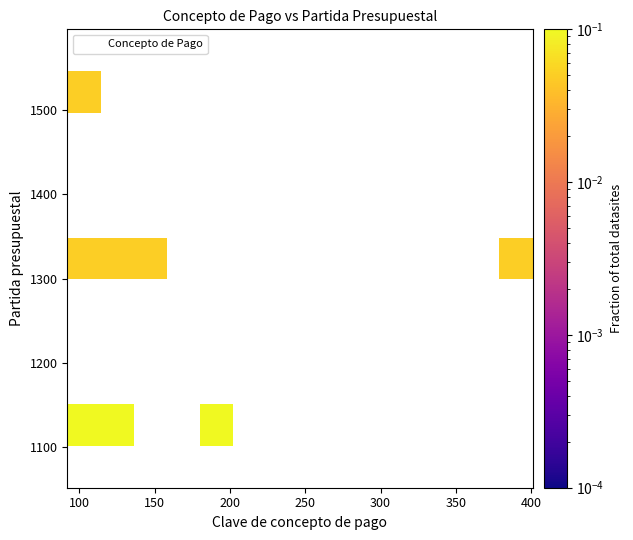

What Y value in the scatter plot is closest to 1324?

1311